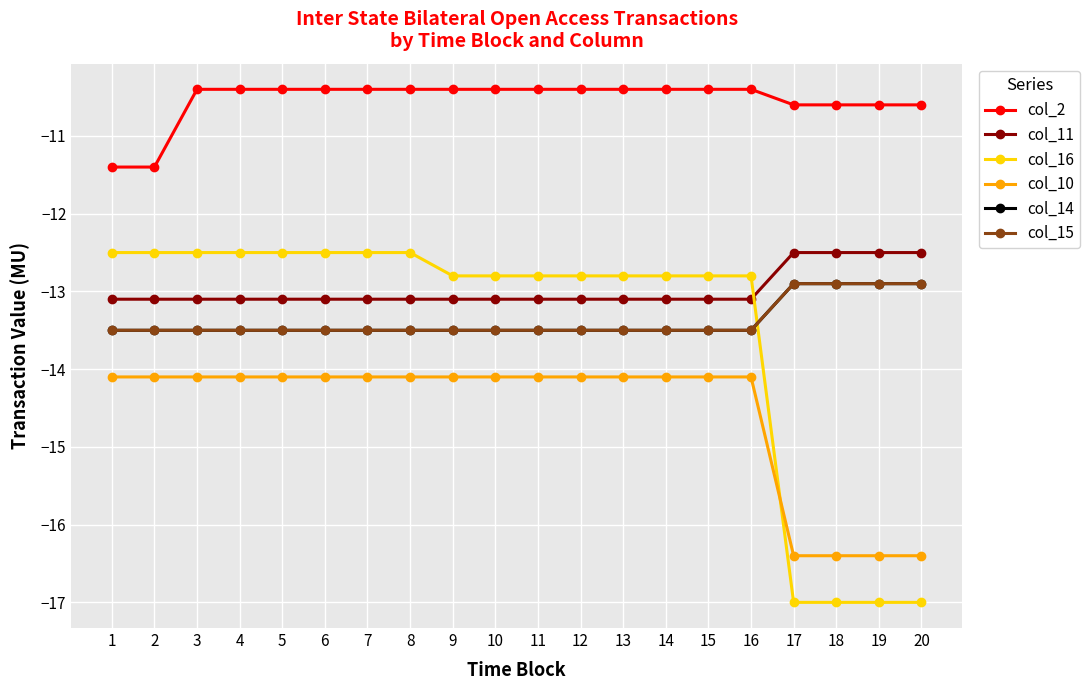

What is the approximate value of col_11 at 12?

-13.1